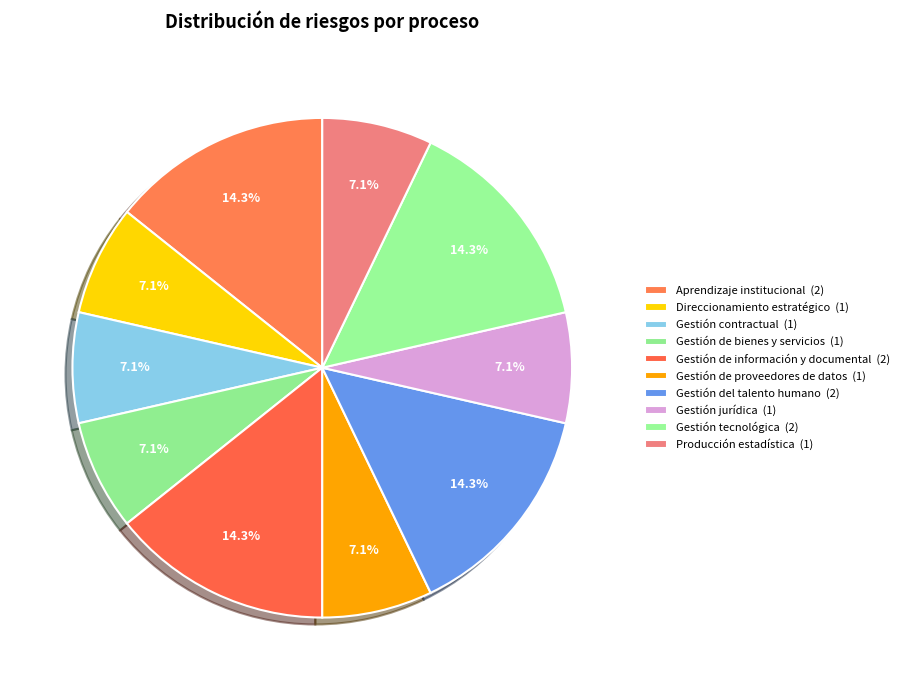

Is it true that Gestión del talento humano is 14% of the pie?

True